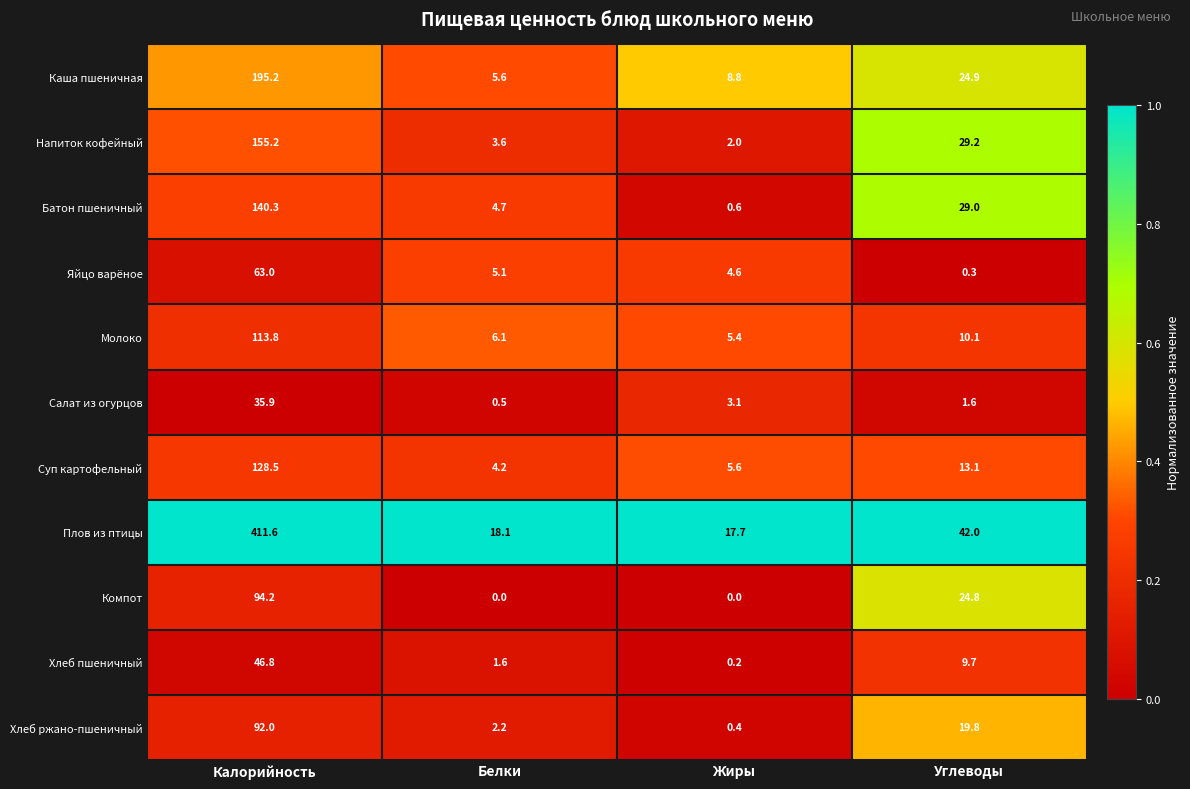

Which series has the largest range (max minus min)?

Плов из птицы